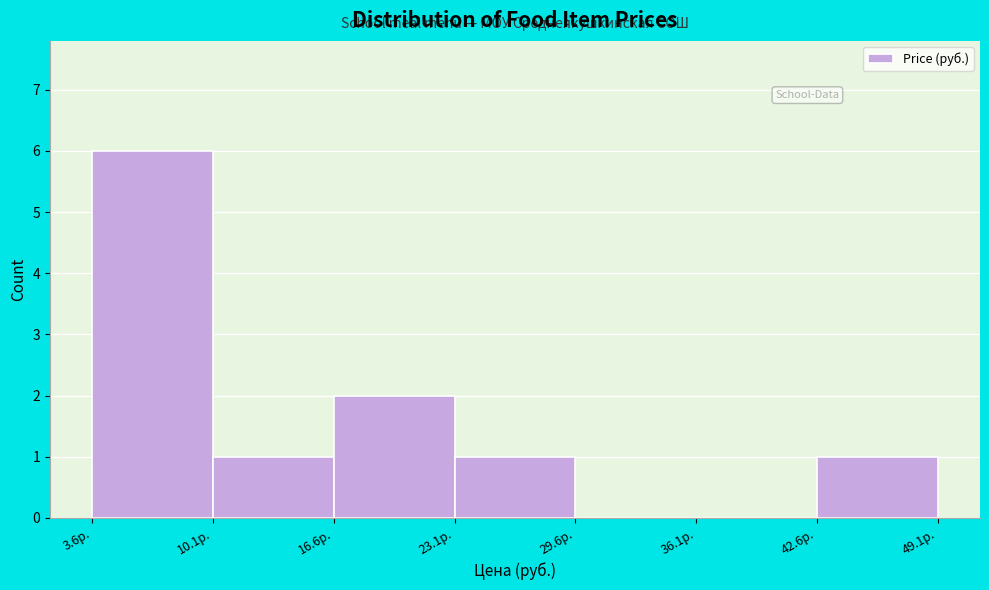

What is the height of the bar covering 43 to 49 on the x-axis? Neither the bar edges nor the heights are printed on the chart, so give them approximately, as read against the axes.

1